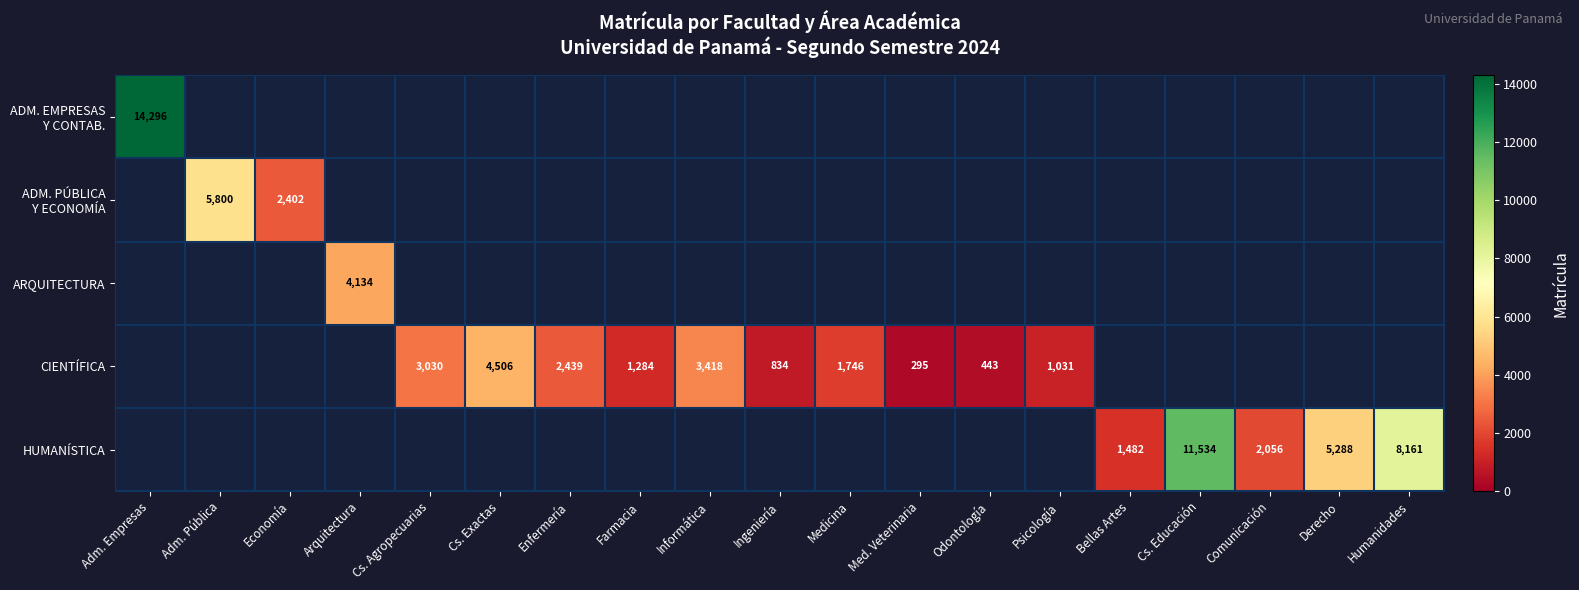

True or false: CIENTÍFICA has a value of 1031 at Psicología.

True